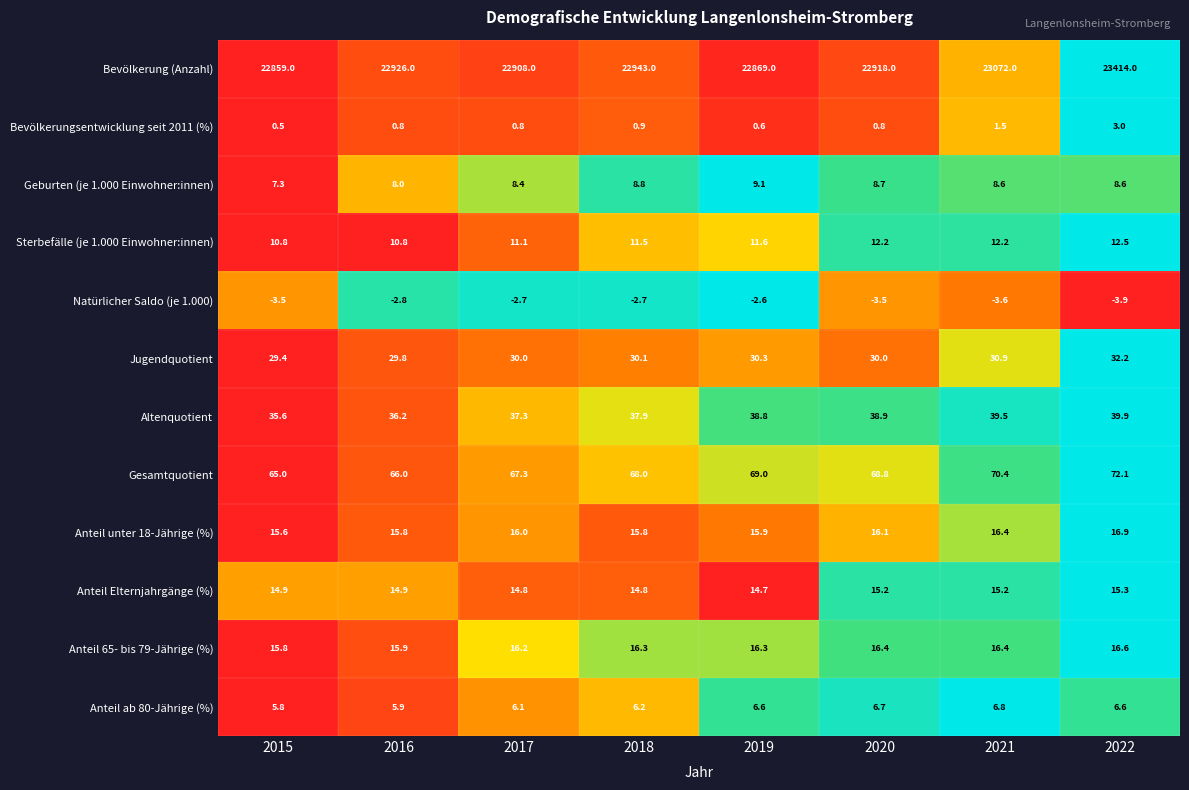

At which label does Anteil Elternjahrgänge (%) reach its minimum?

2019